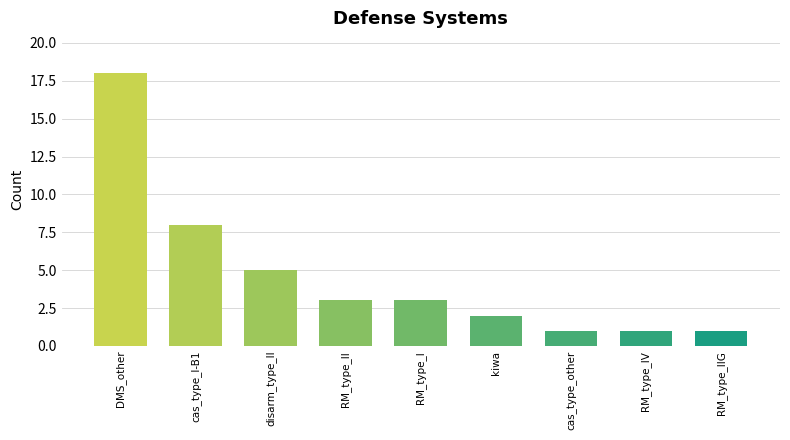

What value does the data have at RM_type_II?

3